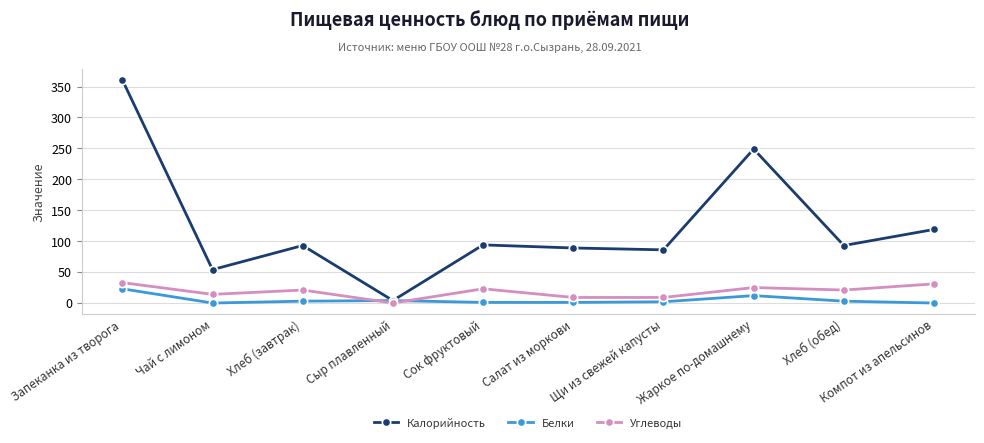

What is the value of the Калорийность point at the 1st from the left?

361